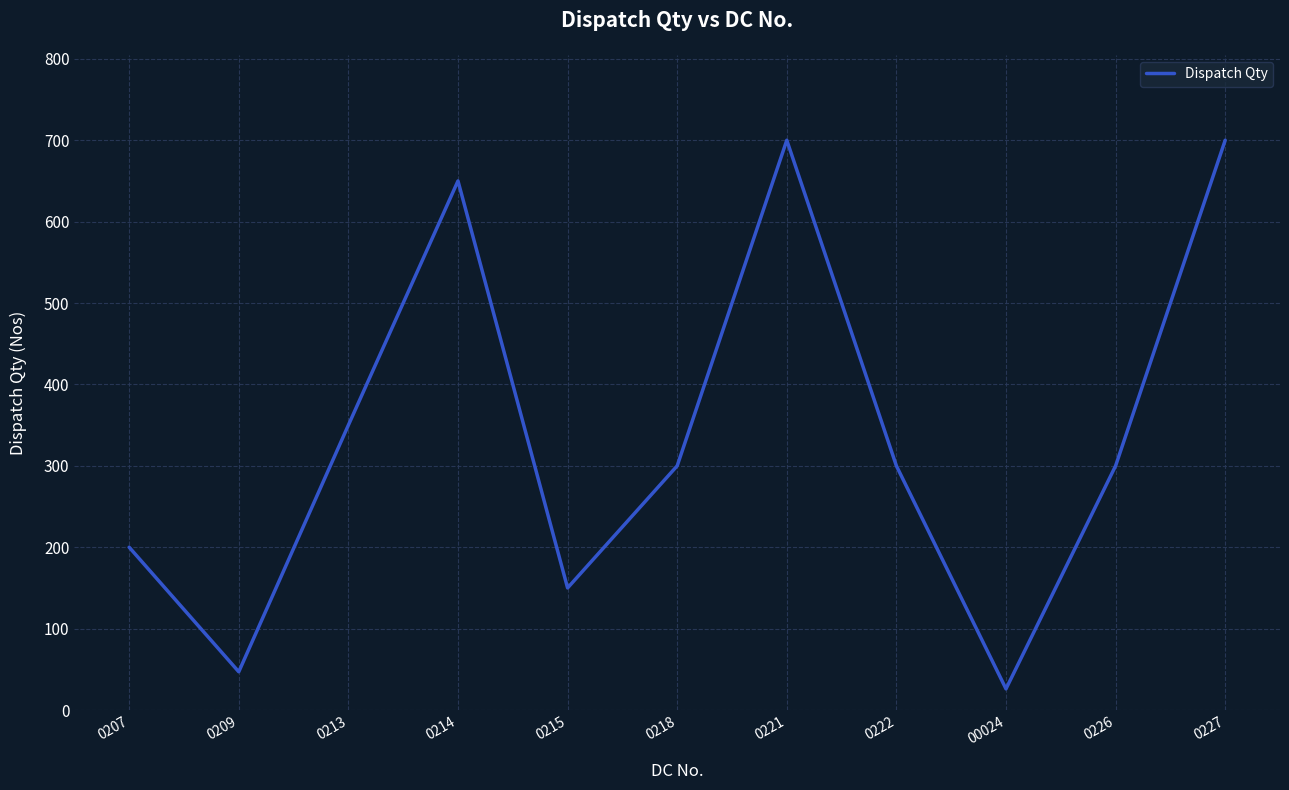

What is the difference between the values at 0214 and 0221?

50